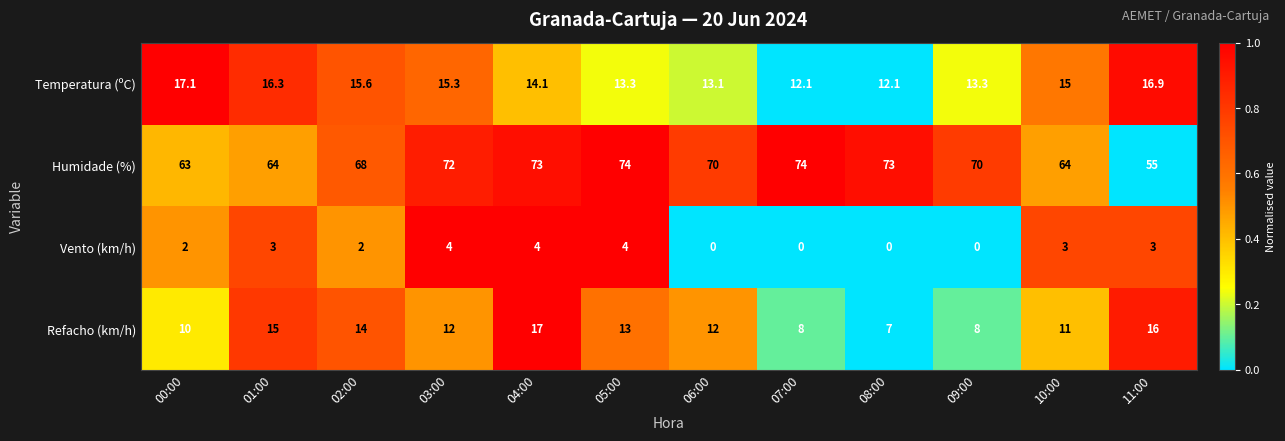

What is the total value across all series at 00:00?

92.1